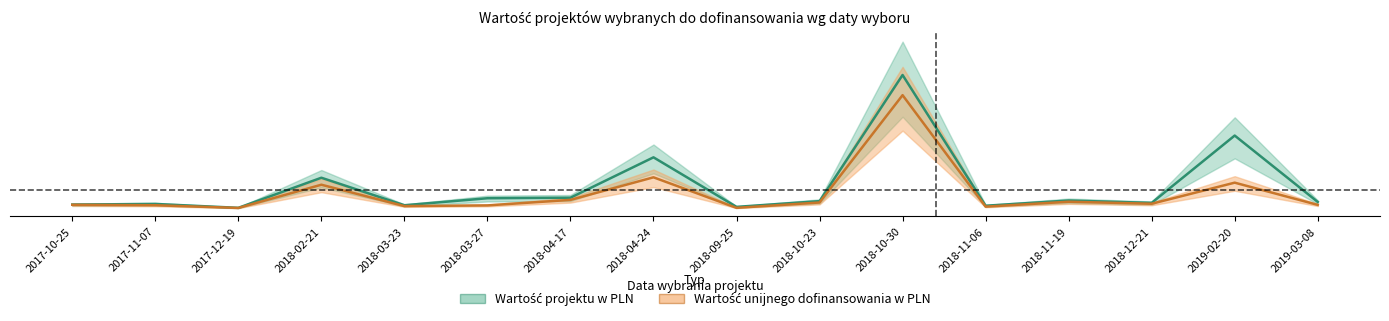

What are all the series names shown in the legend?

Wartość projektu w PLN, Wartość unijnego dofinansowania w PLN